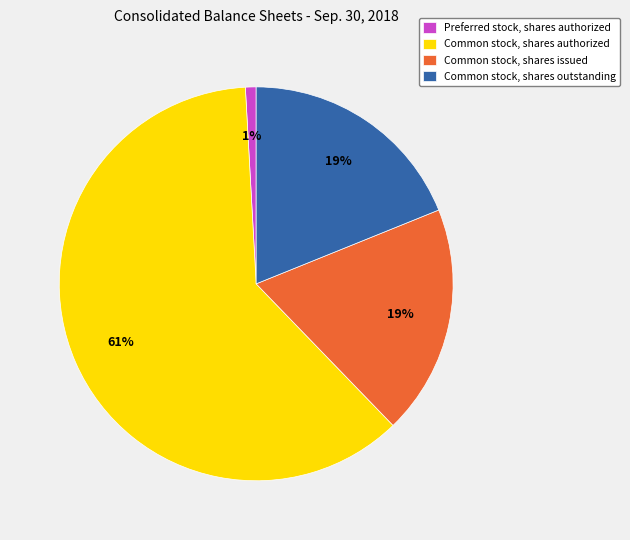

Count the number of slices in the pie.

4